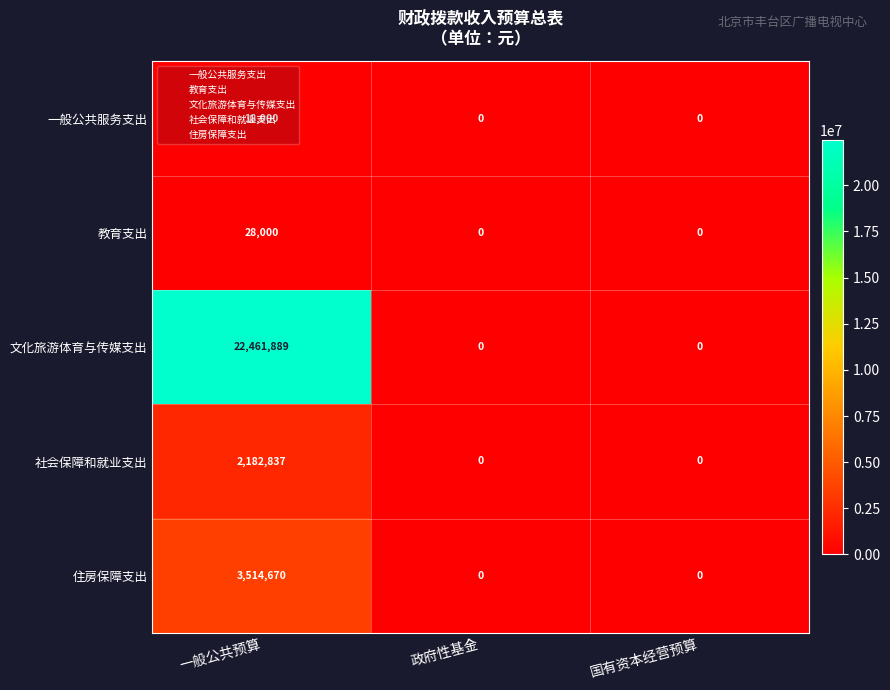

Which series has the widest spread of values?

文化旅游体育与传媒支出